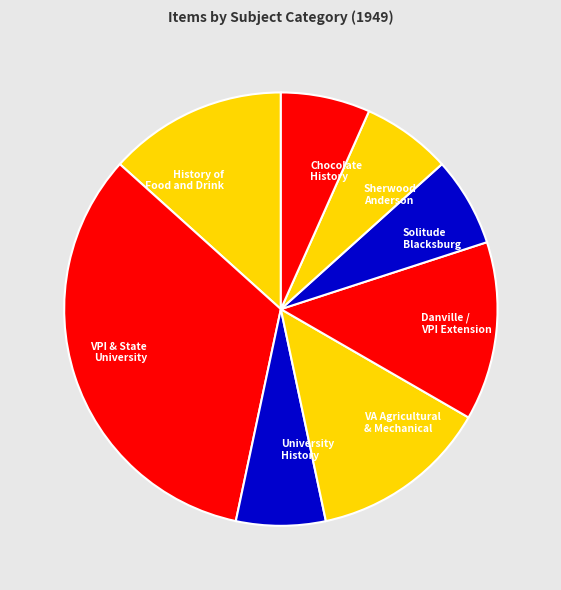

Is it true that VPI & State University is 33% of the pie?

True